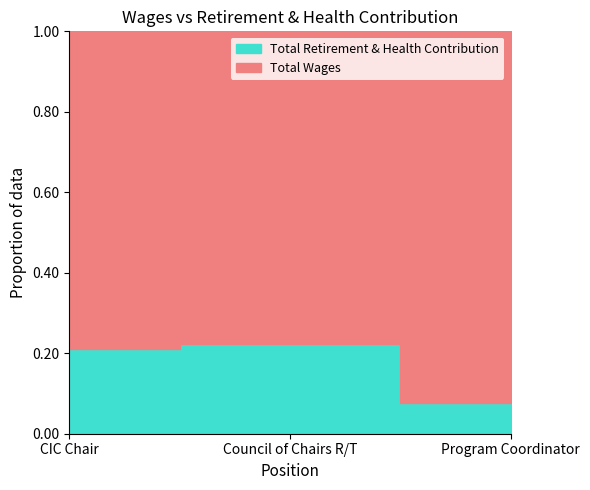

What is the difference between the maximum and minimum values in the Total Retirement & Health Contribution series?

39135